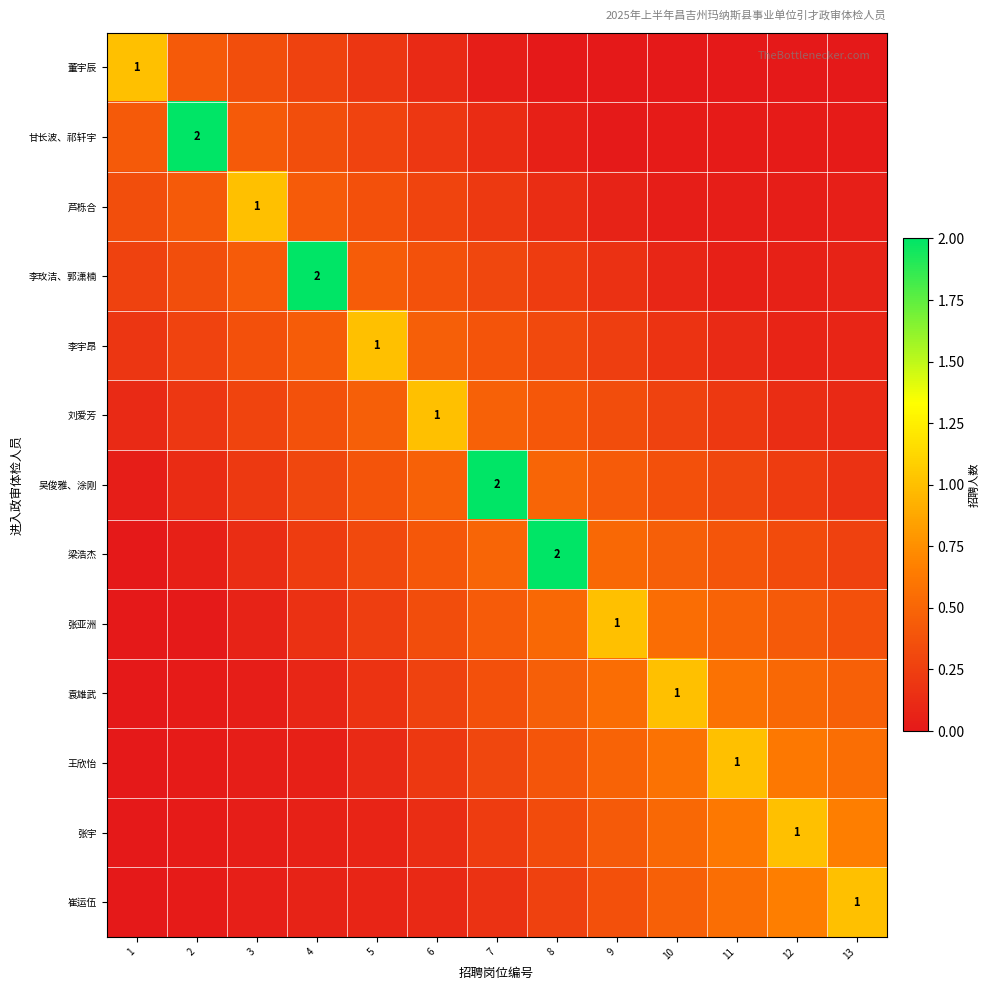

Which category has the lowest value in the 李宇昂 series?

12